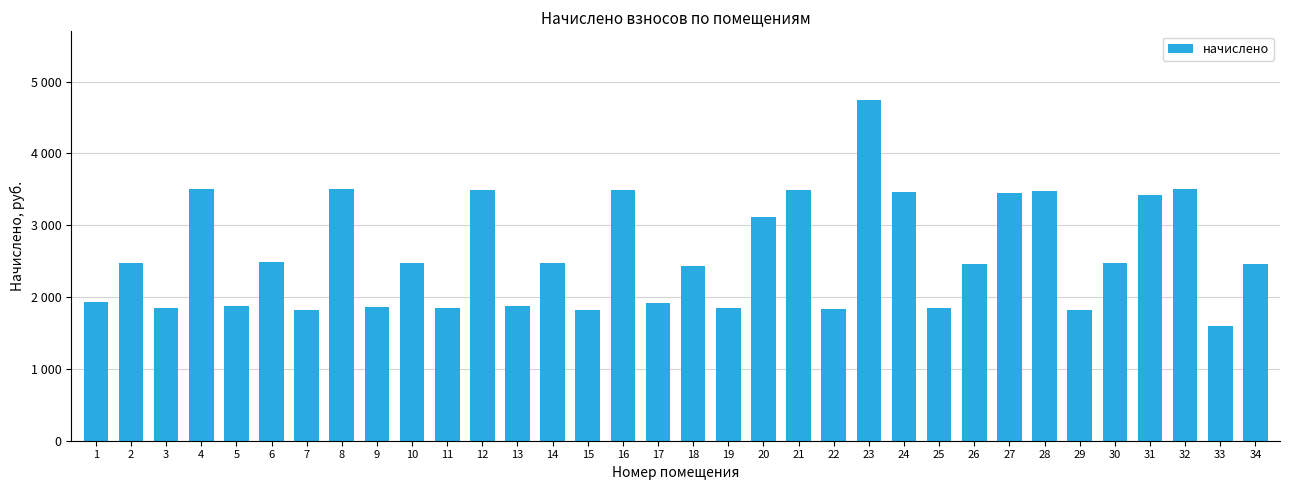

Are the bars grouped side by side (vs. stacked)?

No